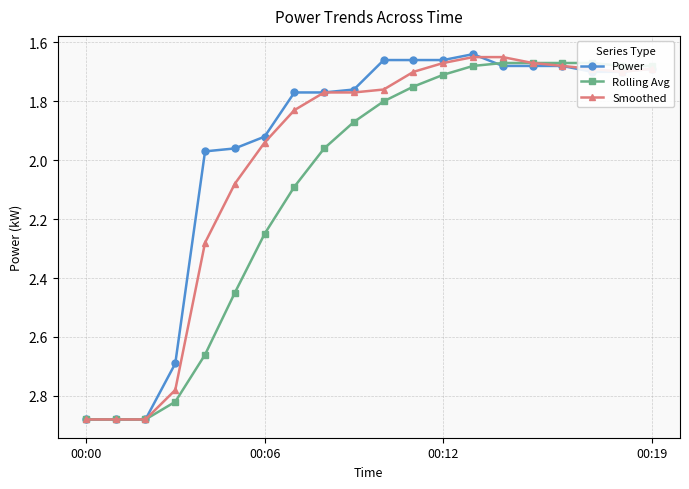

The value of Power at 00:12 is 2.9. True or false?

False